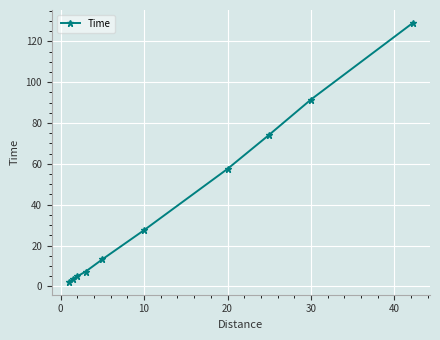

What is the greatest value displayed?

129.0